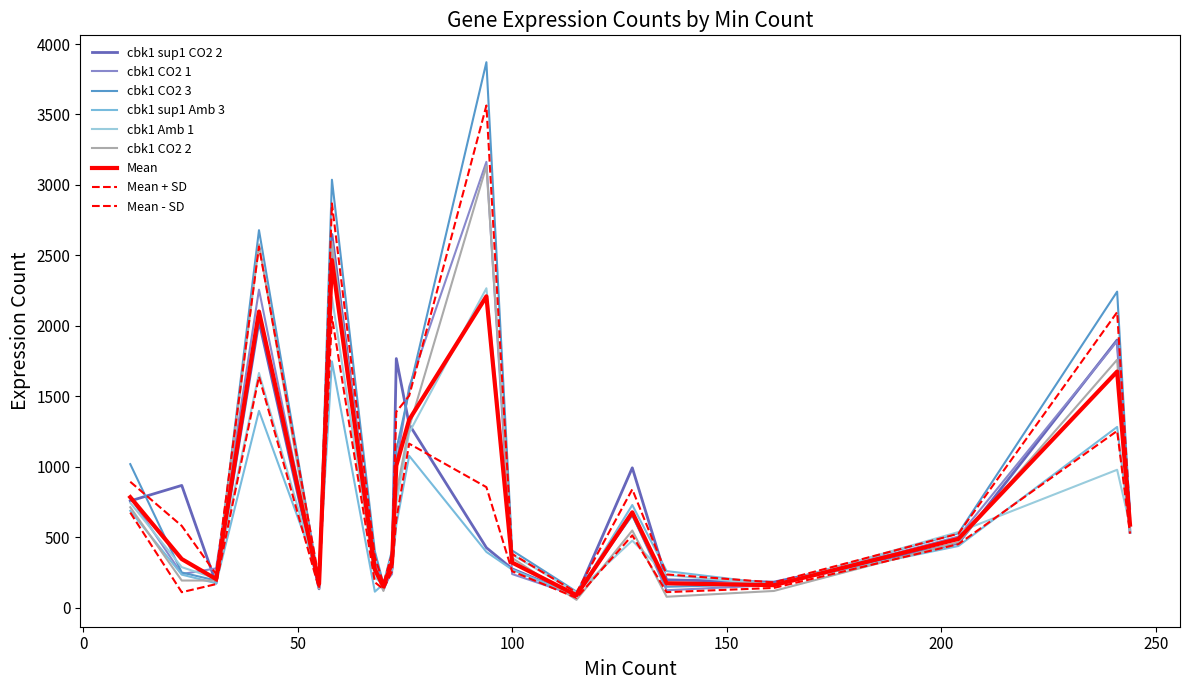

Where do cbk1 CO2 2 and cbk1 CO2 1 first cross each other?

31 and 41